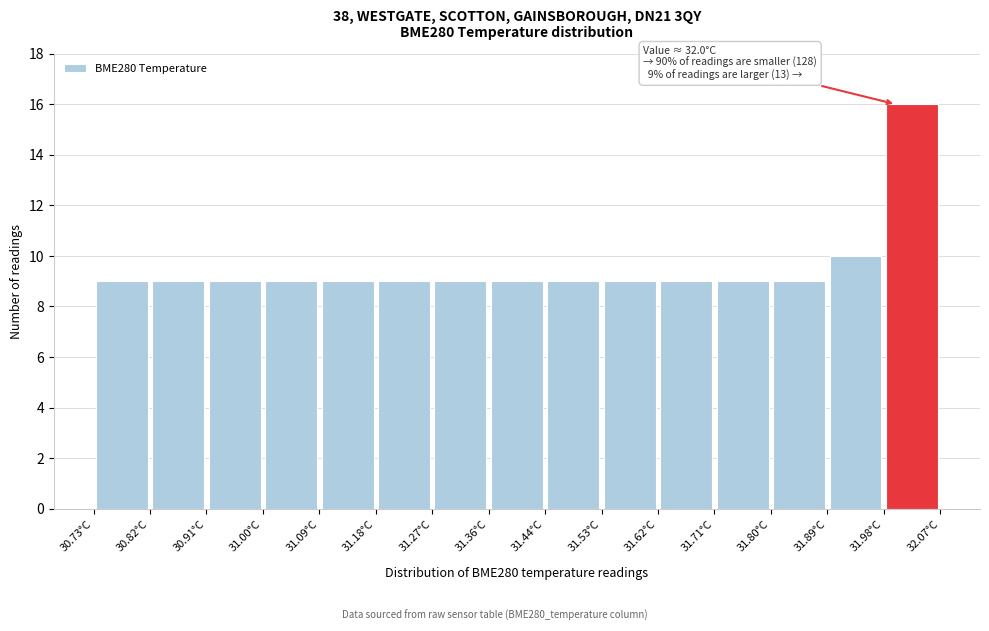

Which range on the x-axis has the tallest bar?

31.98 to 32.07